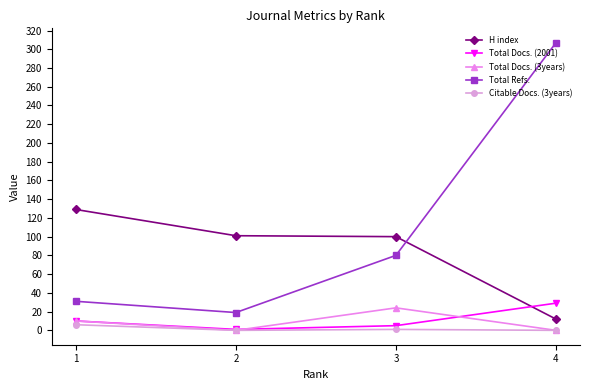

How many Total Docs. (3years) values are between 0 and 24?

4